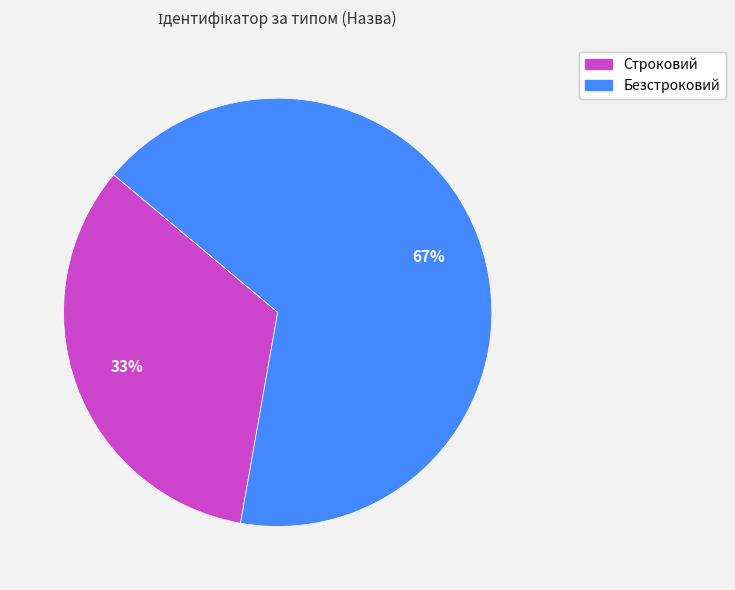

To the nearest percent, what is the combined percentage of Безстроковий and Строковий?

100%